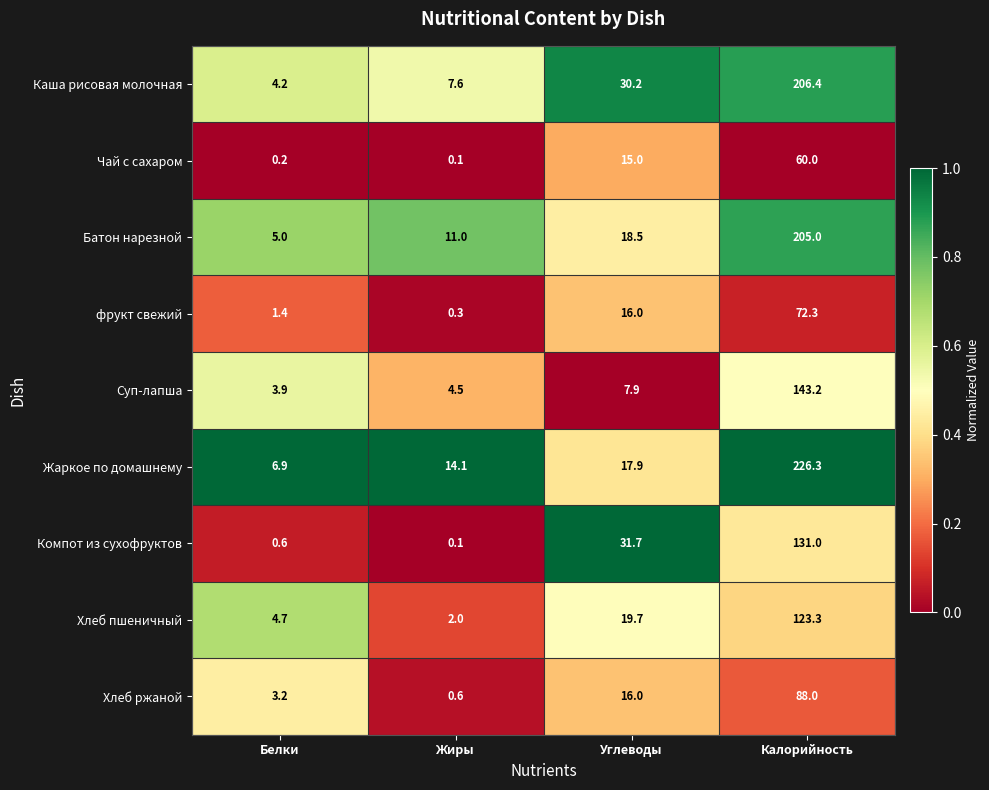

Count the number of categories in the chart.

4